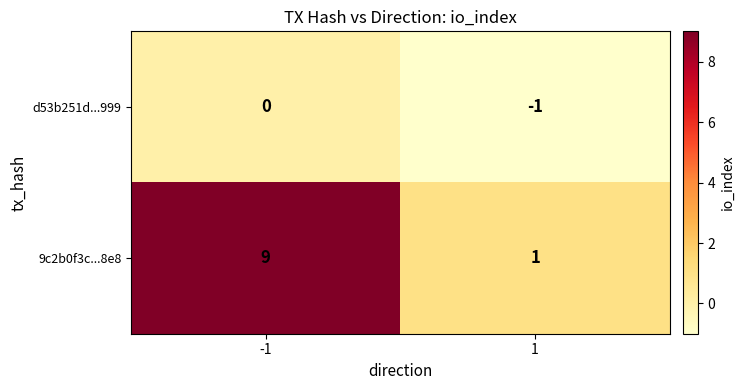

At which category does the chart reach its peak across all series?

-1